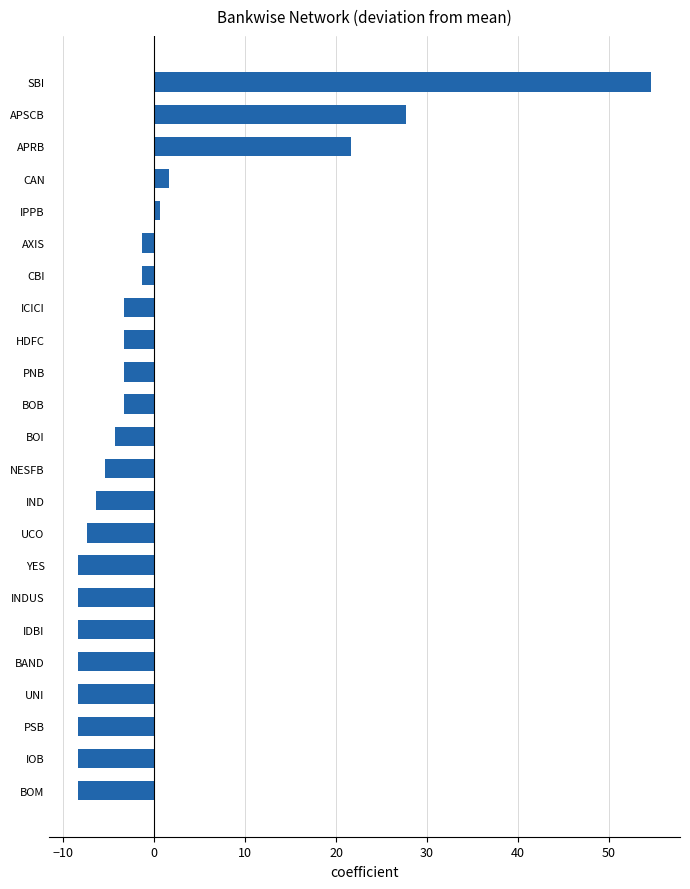

What is the difference between the maximum and minimum values?

63.0